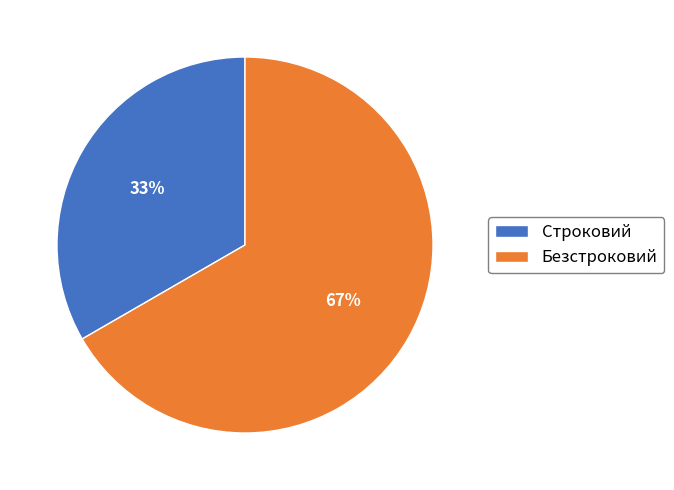

What percentage is the Безстроковий slice, to the nearest percent?

67%